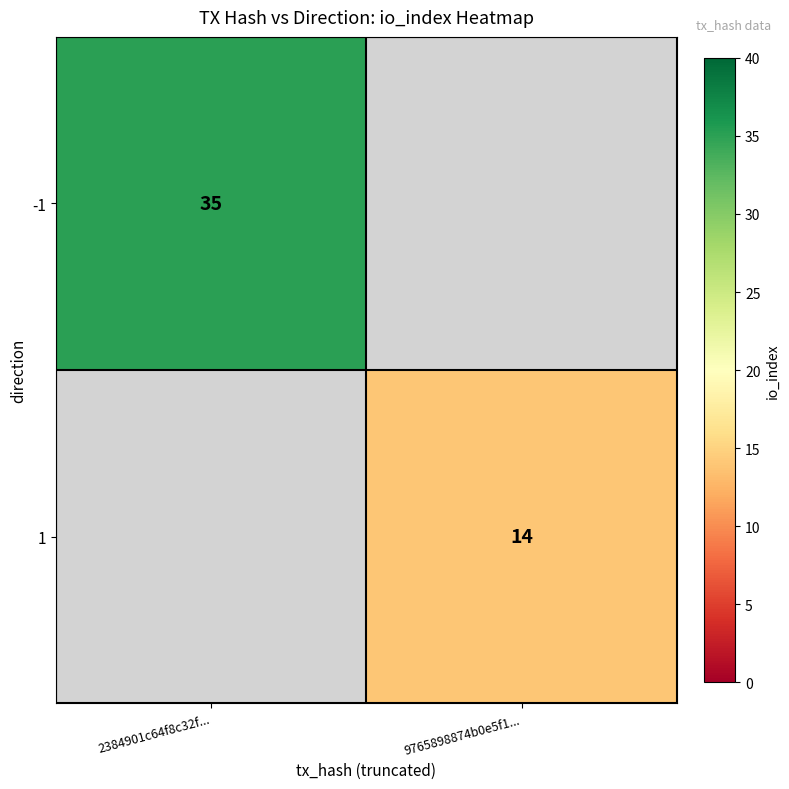

Is it true that -1 equals 35 at 2384901c64f8c32f...?

True